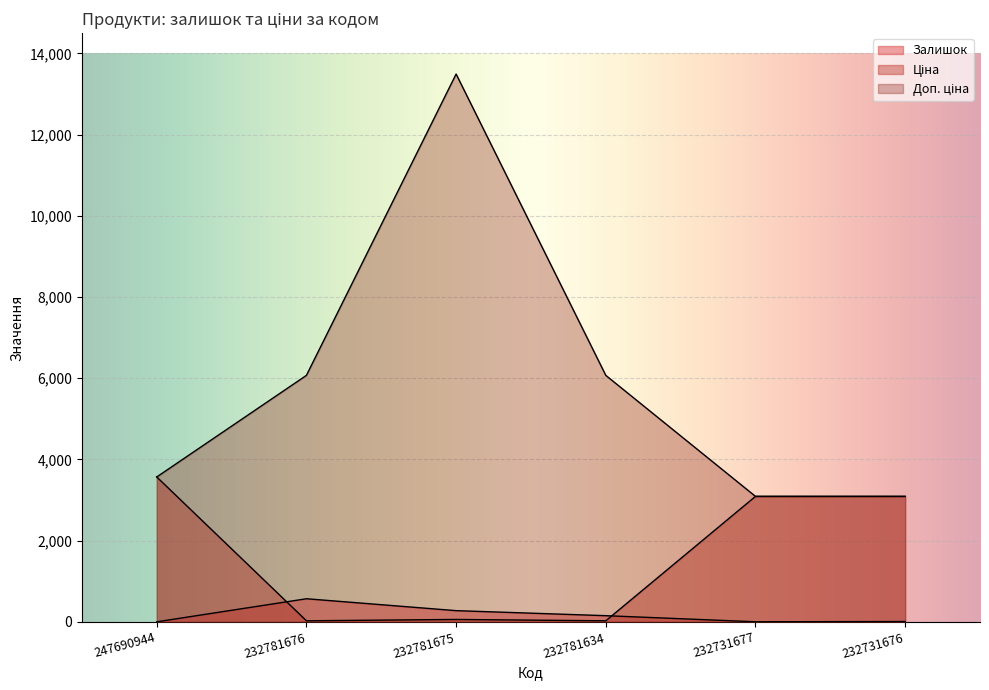

What is the average value of the Ціна series?

1644.3